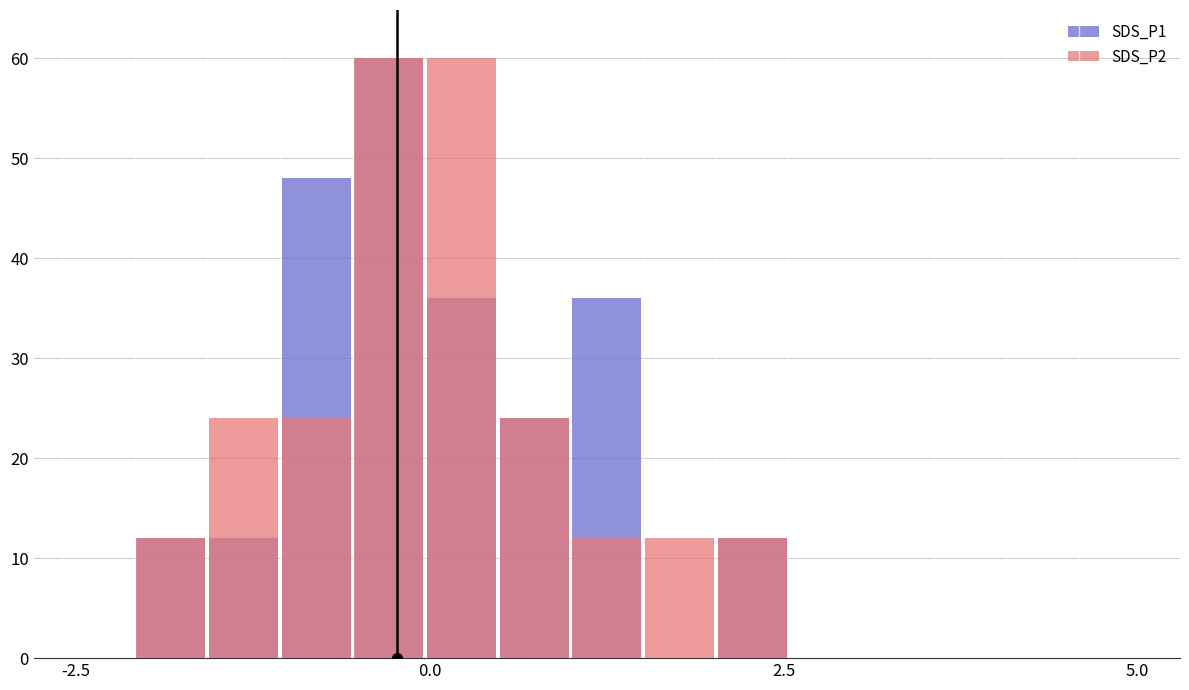

The SDS_P2 series shows -27 at 5.0. True or false?

False